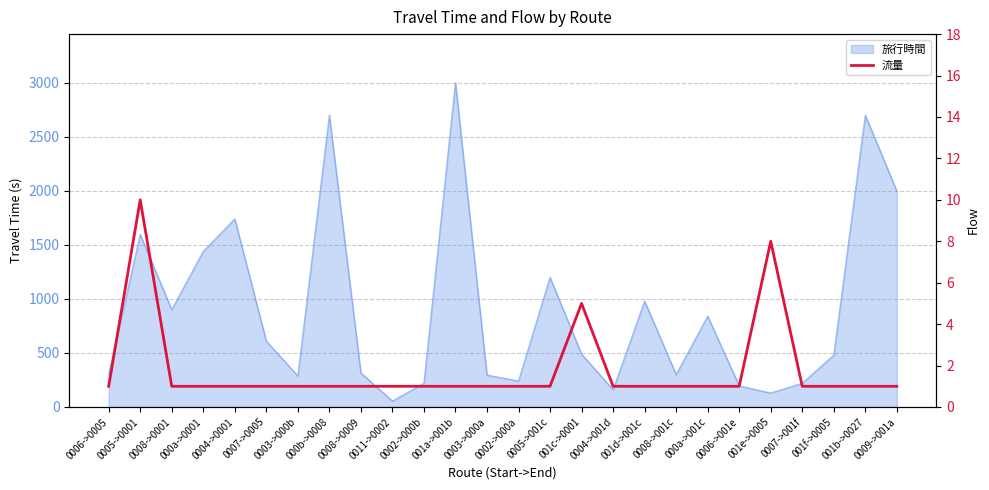

Rank the categories by value from lowest to highest.

0006->0005, 0008->0001, 000a->0001, 0004->0001, 0007->0005, 0003->000b, 000b->0008, 0008->0009, 0011->0002, 0002->000b, 001a->001b, 0003->000a, 0002->000a, 0005->001c, 0004->001d, 001d->001c, 0008->001c, 000a->001c, 0006->001e, 0007->001f, 001f->0005, 001b->0027, 0009->001a, 001c->0001, 001e->0005, 0005->0001